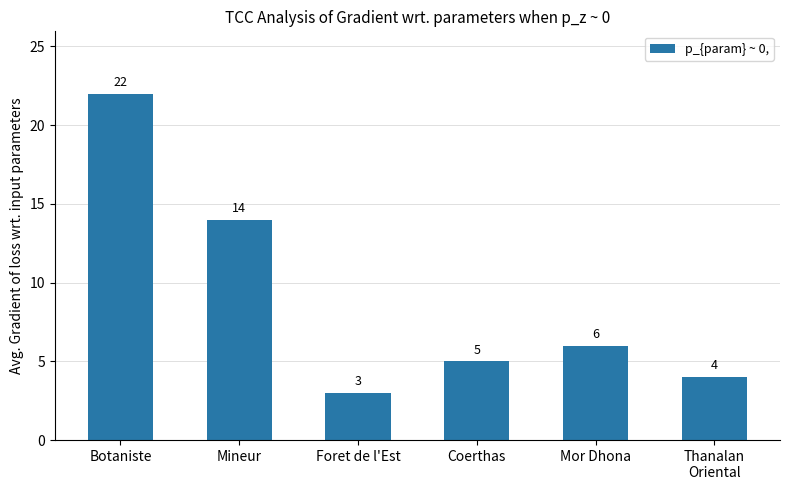

How many series are shown in this chart?

1